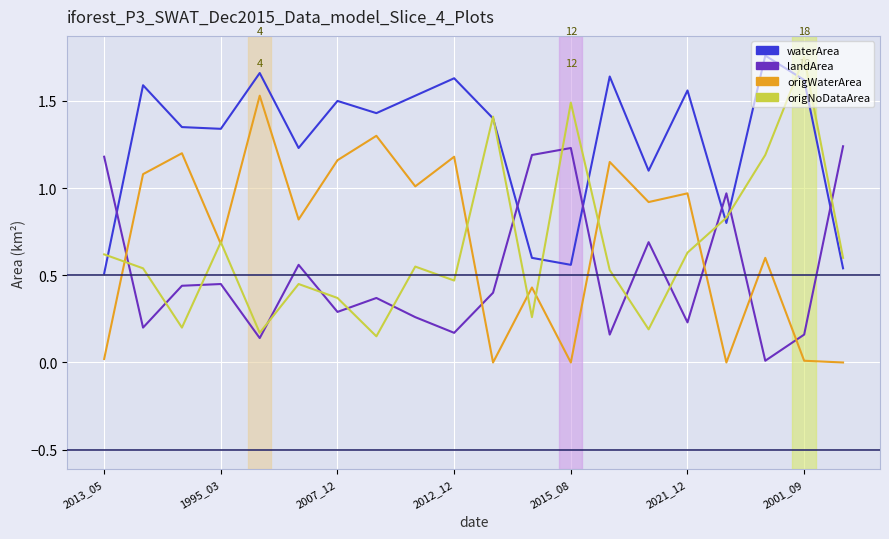

Which series has the largest total across all categories?

waterArea